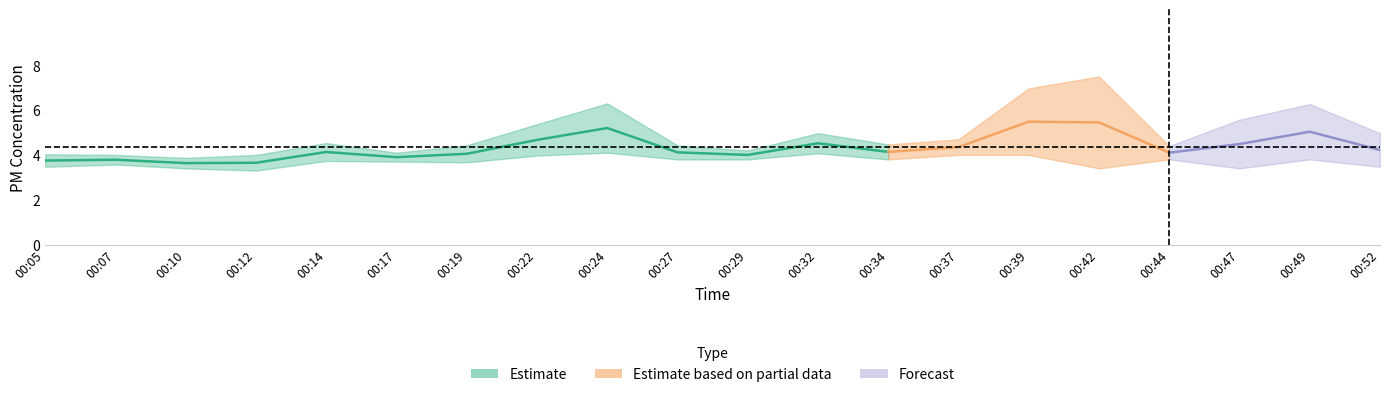

At which label does P1 reach its peak?

00:42